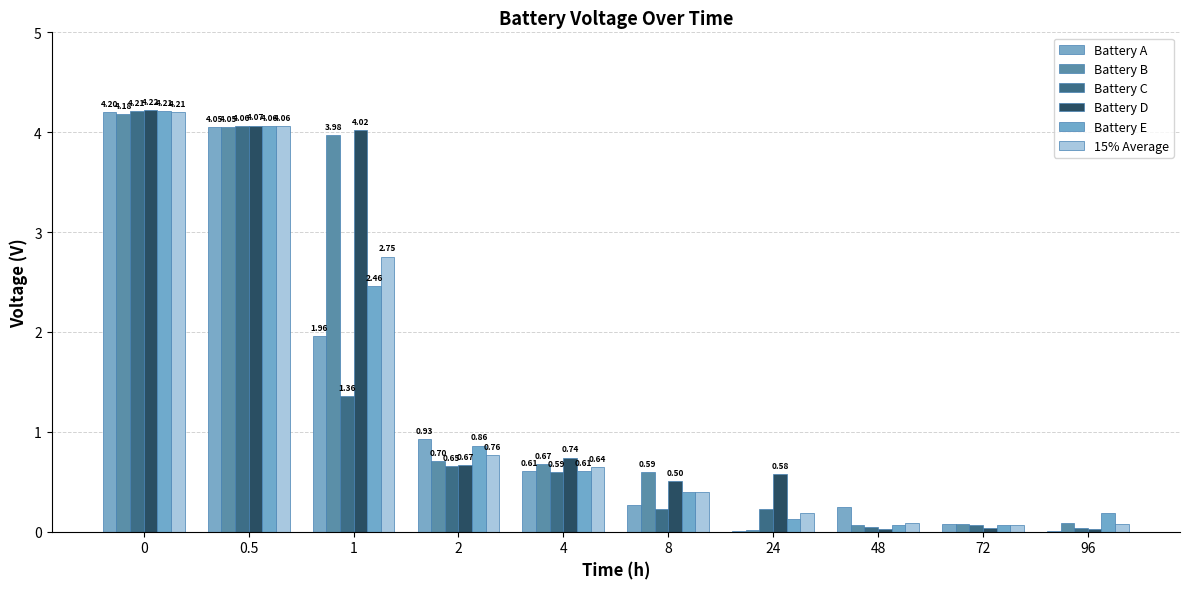

True or false: 15% Average has a value of 0.1 at 48.

True